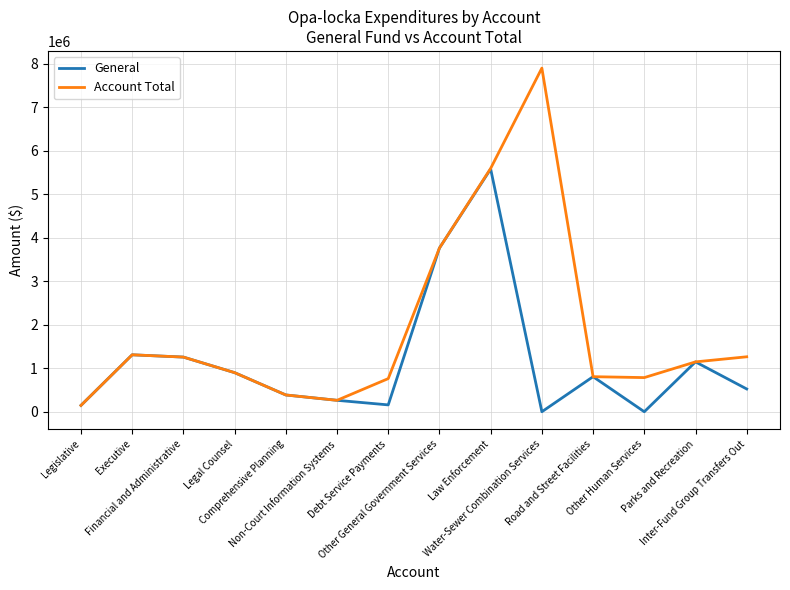

Which series has the widest spread of values?

Account Total